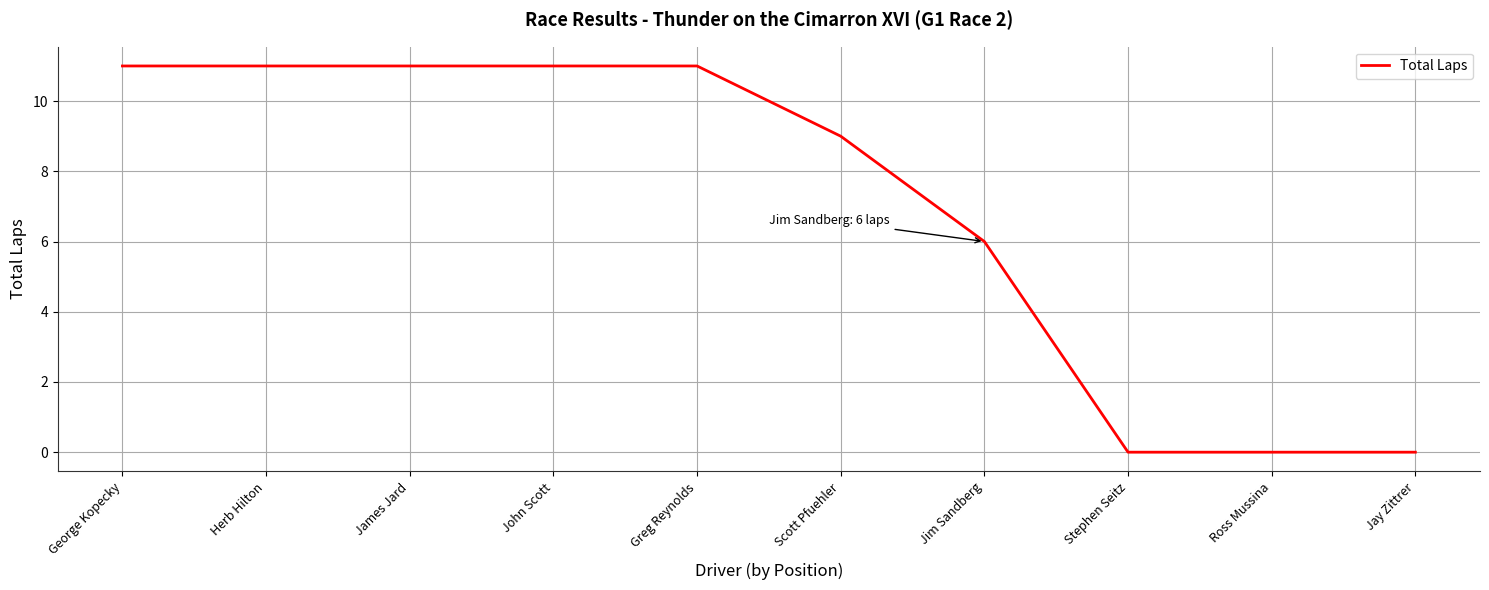

Is it true that the value at James Jard is 11?

True